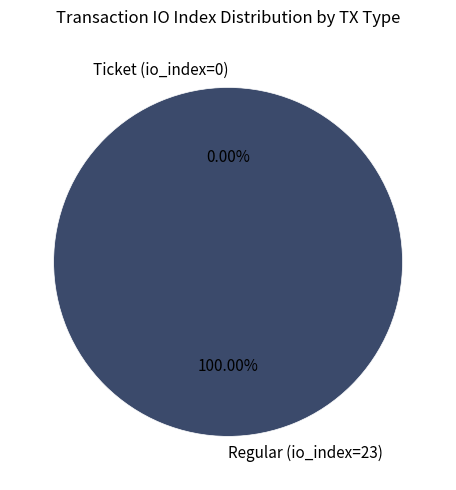

Rank the categories by value from lowest to highest.

Ticket (io_index=0), Regular (io_index=23)